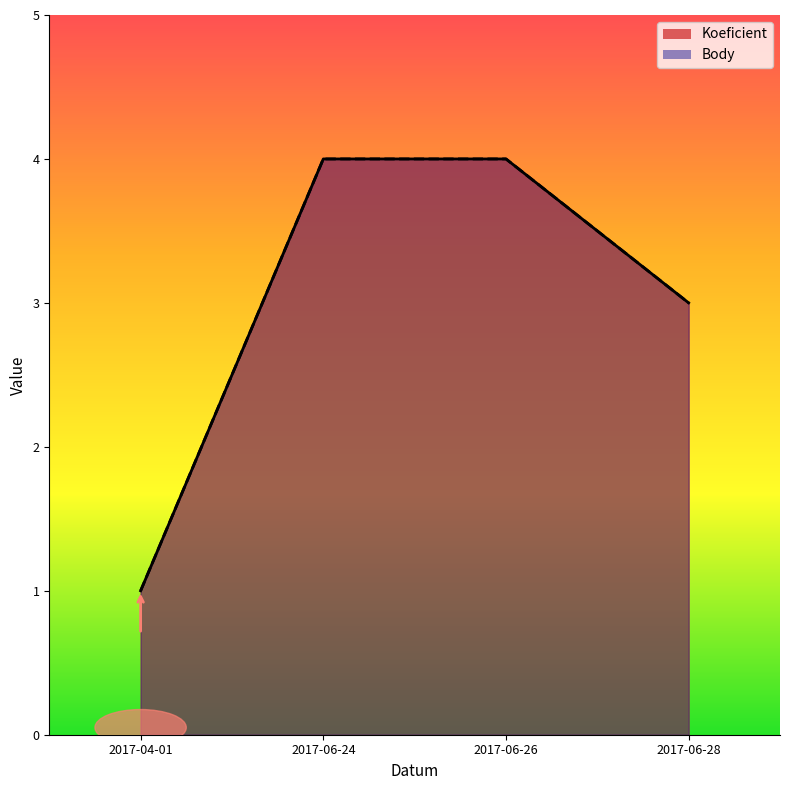

At which category is the sum across all series the highest?

2017-06-24